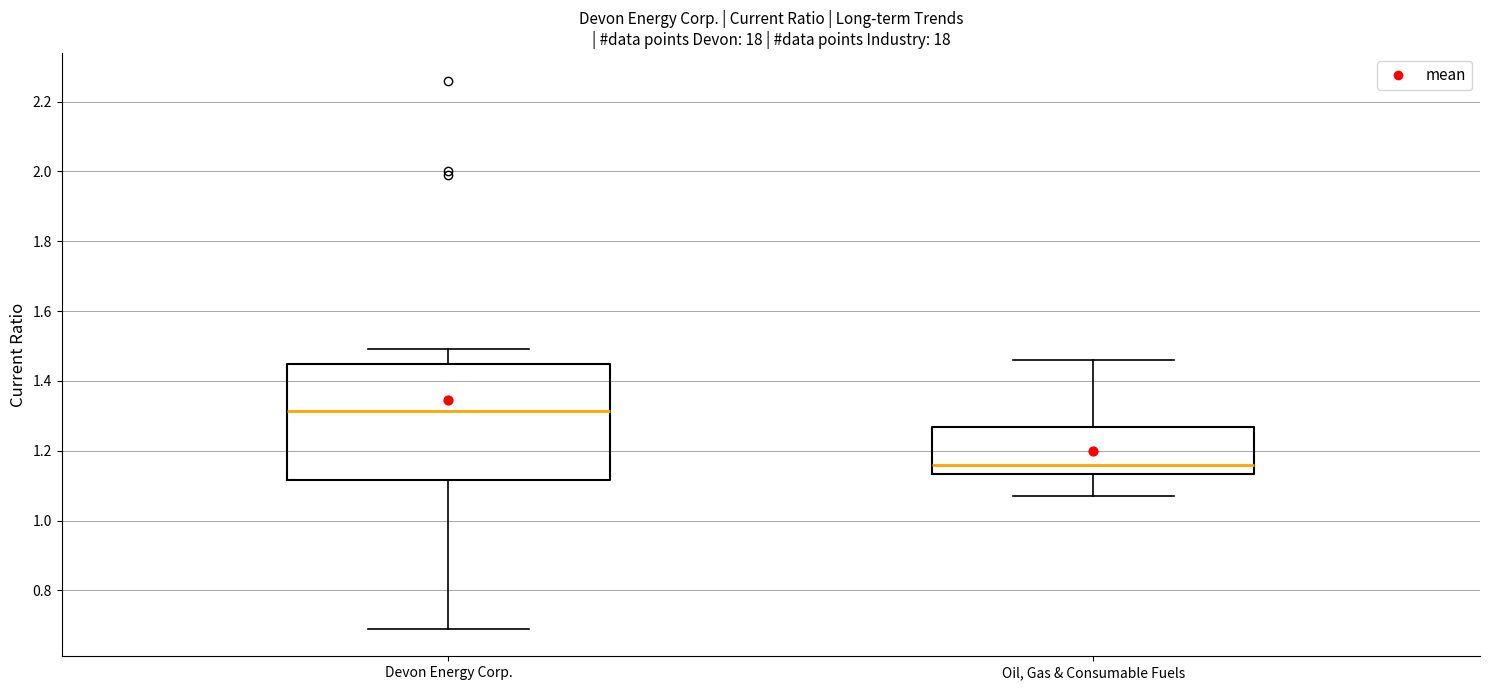

Reading left to right, read every box against the y-axis: the position of its median line, the range the box covers, and the ends of its whiskers. The values are not printed on the chart, so give them approximately, as read against the axis.

Devon Energy Corp.: median 1.32, box 1.12 to 1.44, whiskers 0.70 to 1.50
Oil, Gas & Consumable Fuels: median 1.16, box 1.14 to 1.26, whiskers 1.08 to 1.46